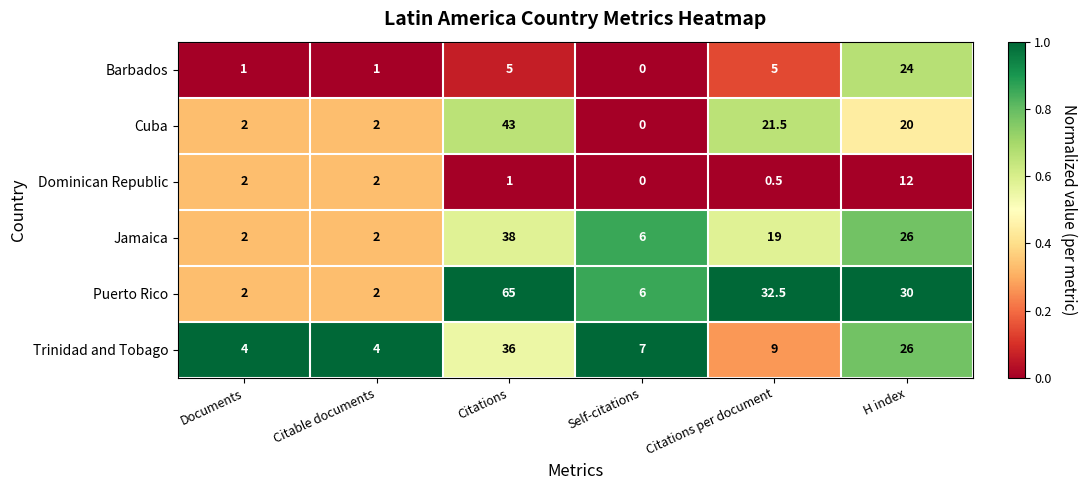

True or false: Jamaica has a value of 2.0 at Documents.

True